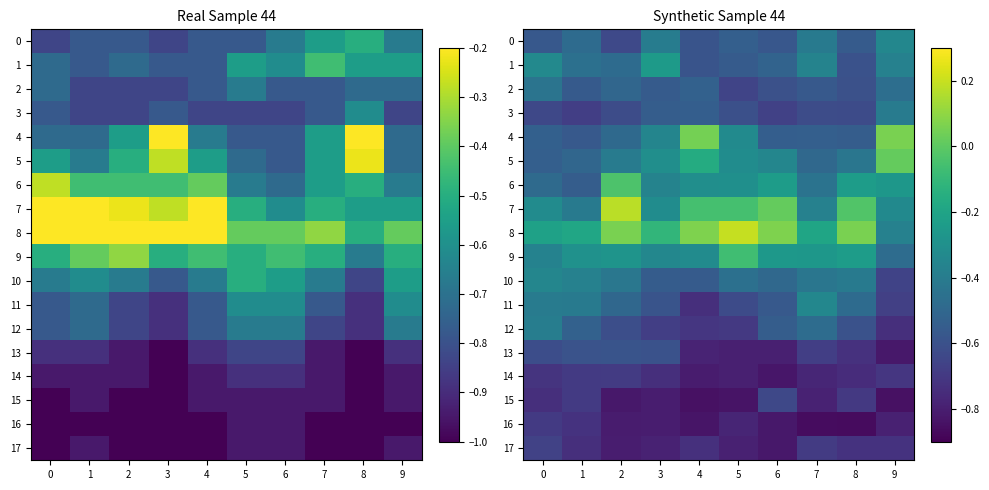

What is the spread (max minus min) of values at 4?

0.9